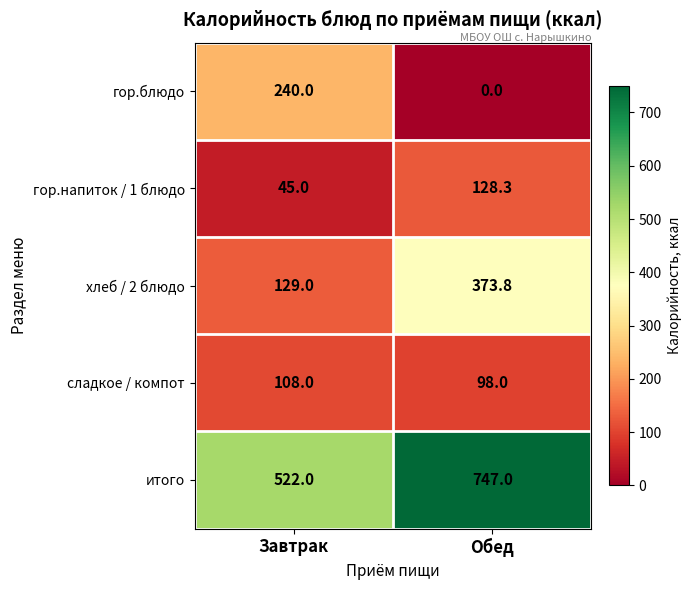

What is the difference between the гор.блюдо values at Обед and Завтрак?

240.0